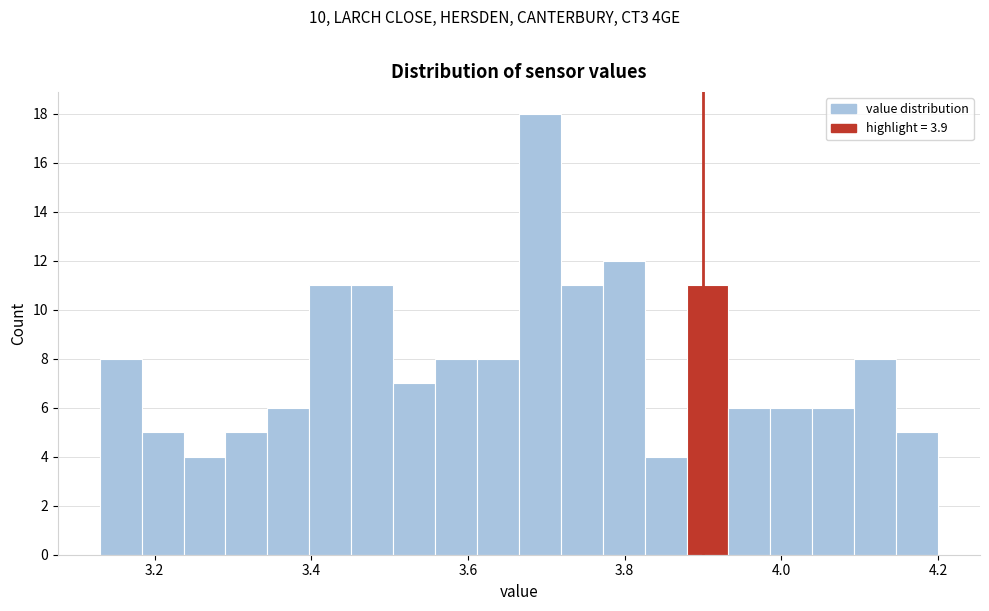

Read against the x-axis, roughly where is the centre of the tallest bar?

3.70